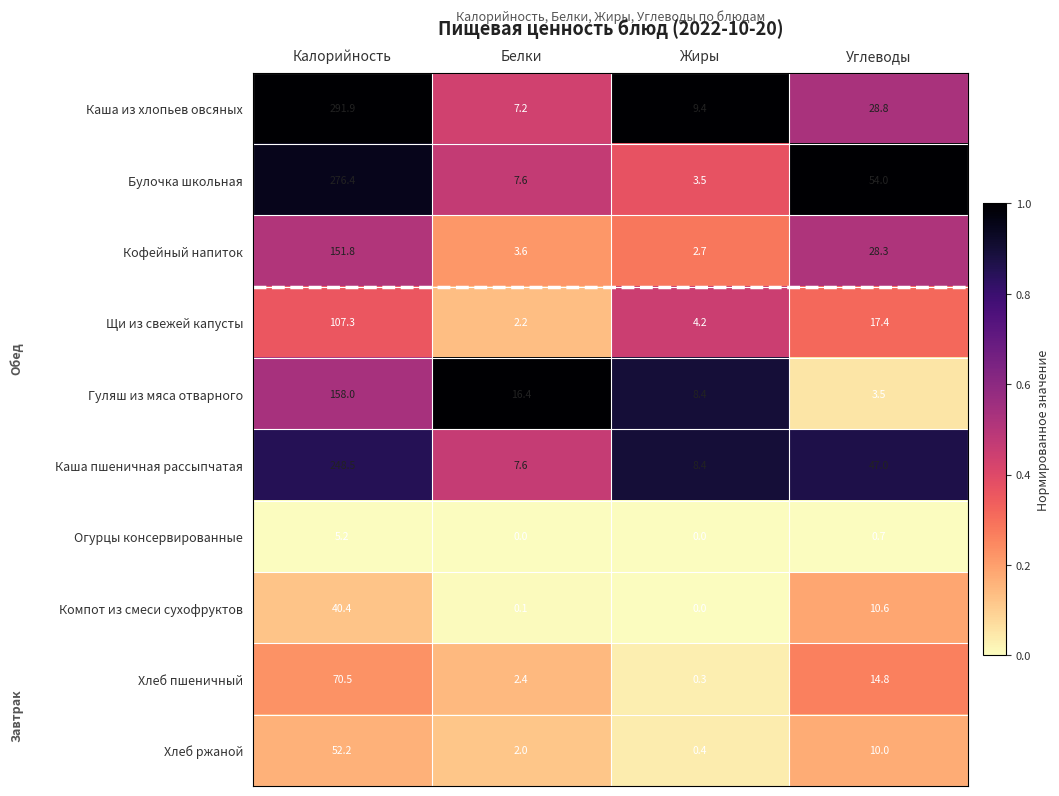

At how many categories does at least one series exceed 0?

4